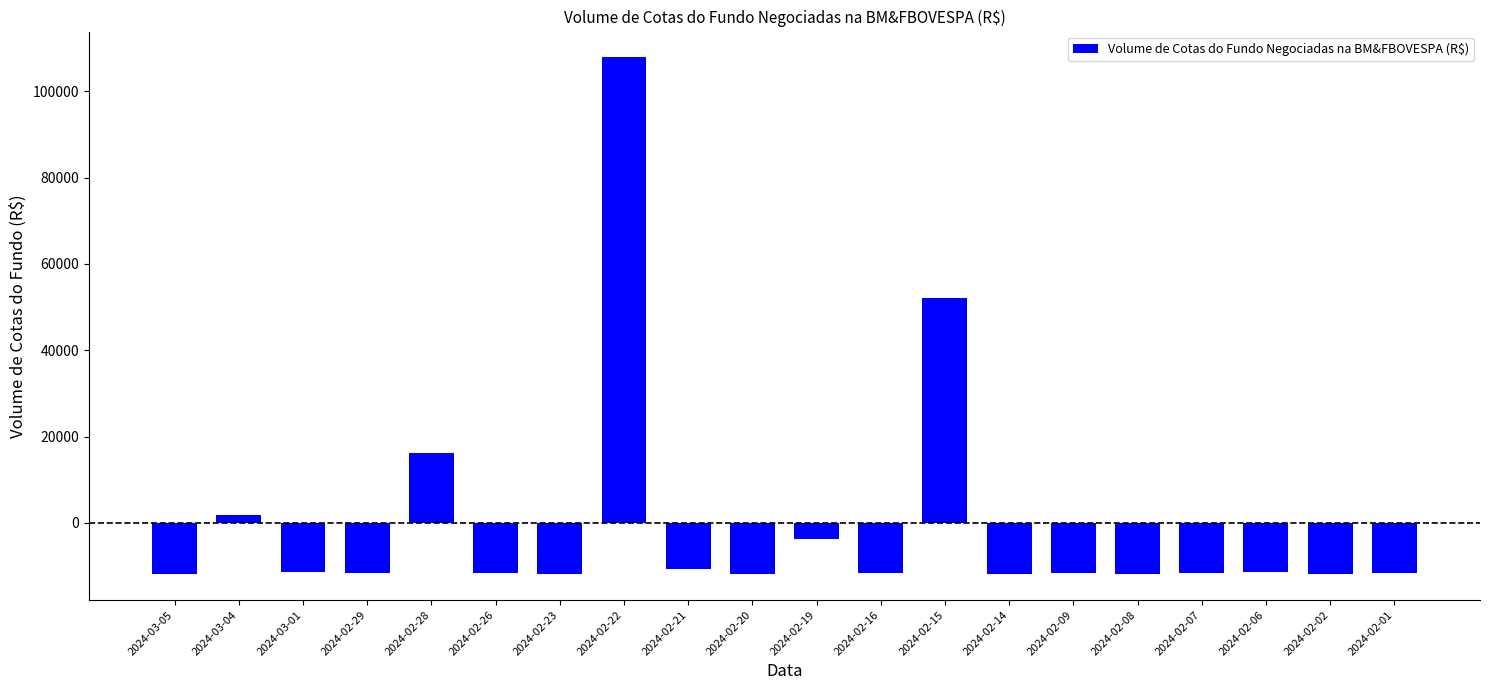

What is the change in value from 2024-02-21 to 2024-02-01?

-1073.7